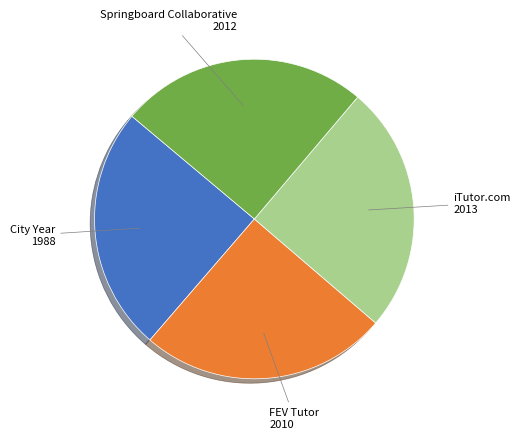

Does any single category account for the majority?

No